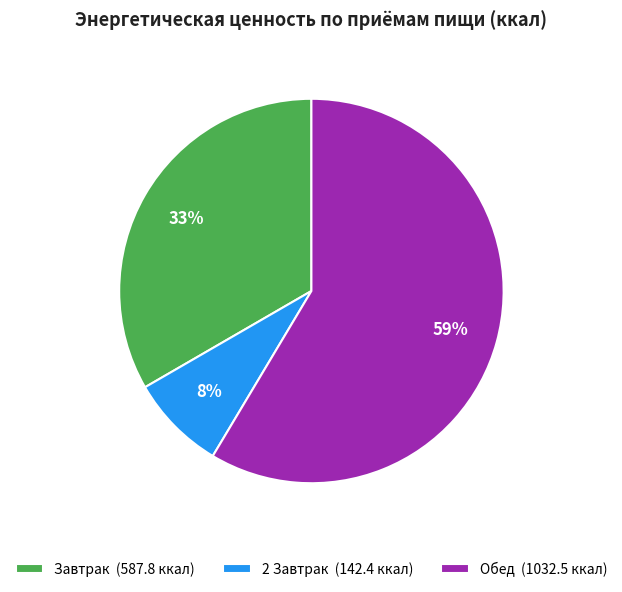

Between Обед (1032.5 ккал) and 2 Завтрак (142.4 ккал), which is larger?

Обед (1032.5 ккал)